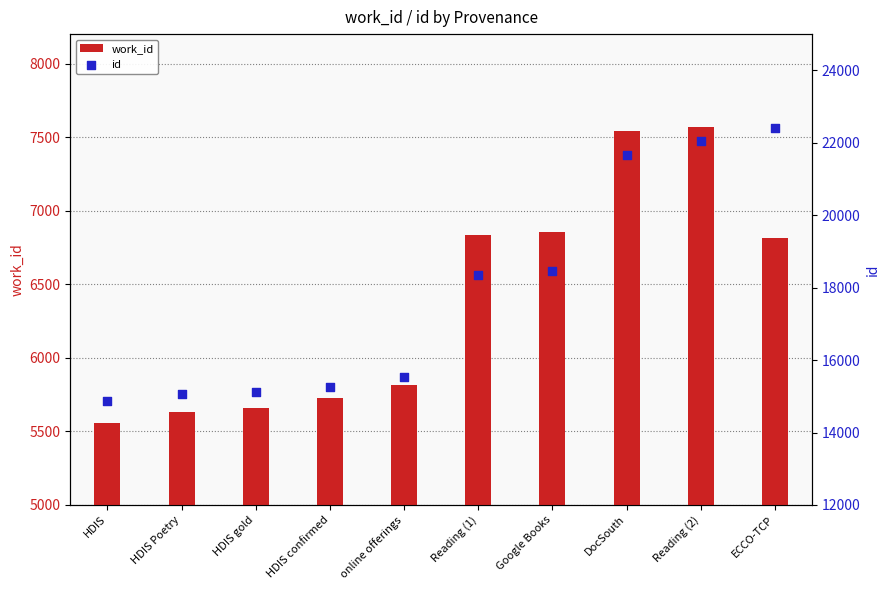

At how many categories does at least one series exceed 17633?

5